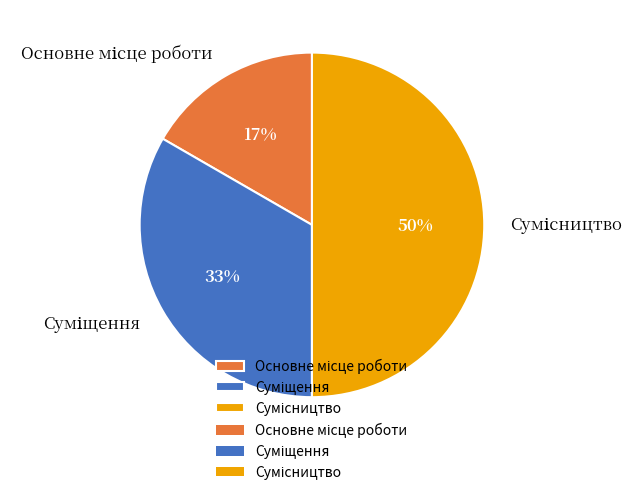

To the nearest percent, what is the difference between the largest and smallest slice percentages?

33%